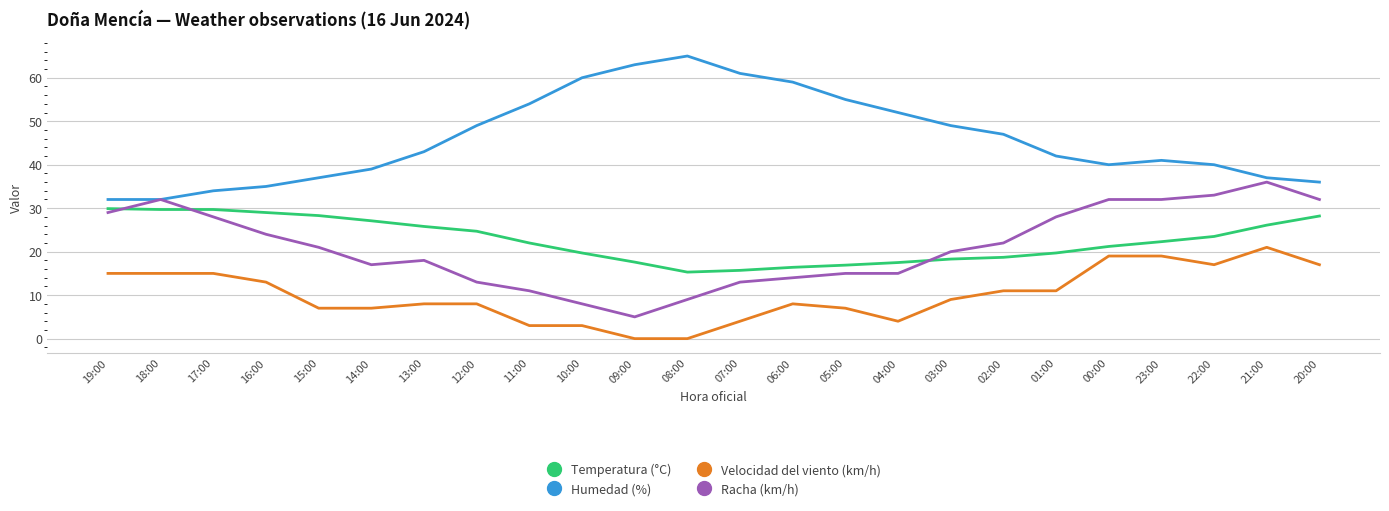

Is the value of Velocidad del viento (km/h) at 23:00 greater than the value of Racha (km/h) at 09:00?

Yes